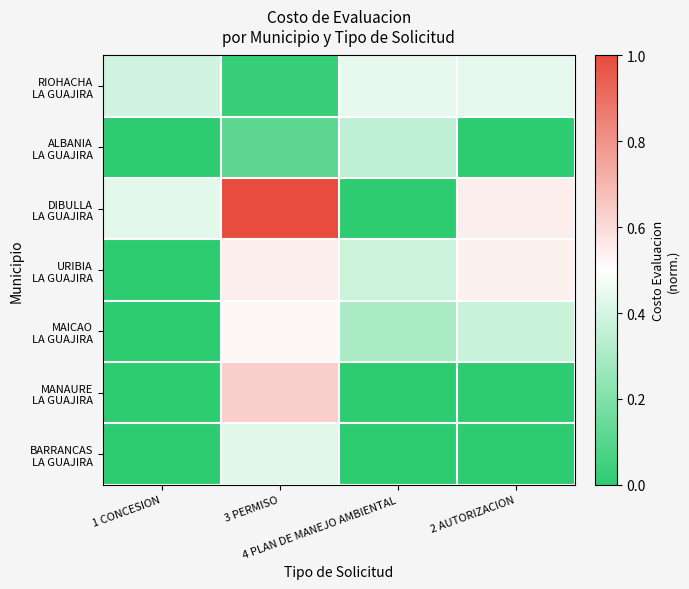

Which series has the widest spread of values?

DIBULLA LA GUAJIRA